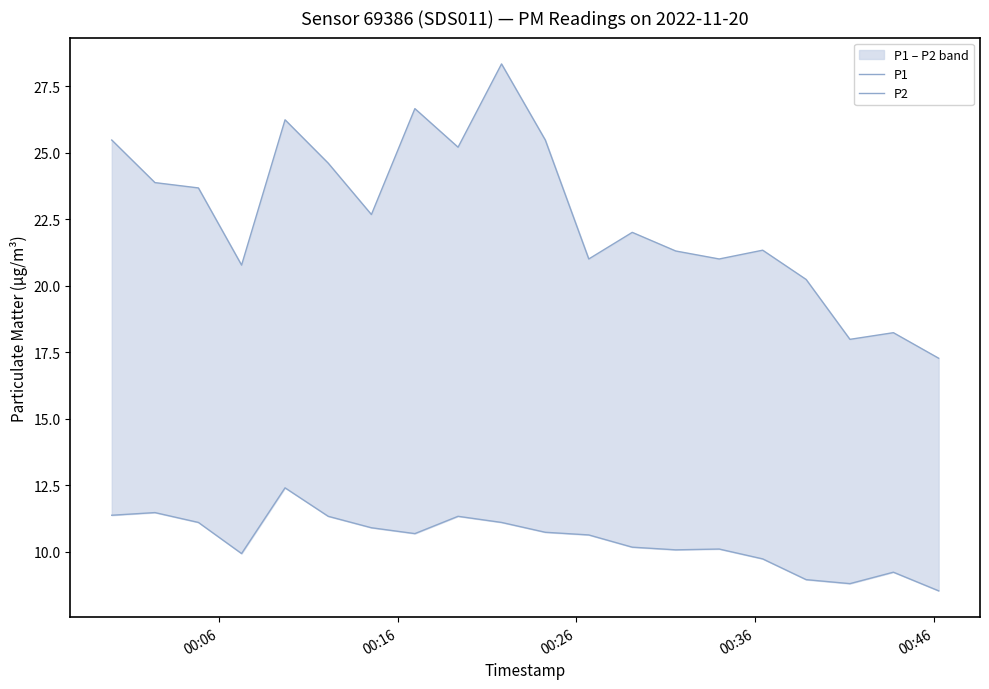

True or false: P1 has a value of 11.6 at 6.

False